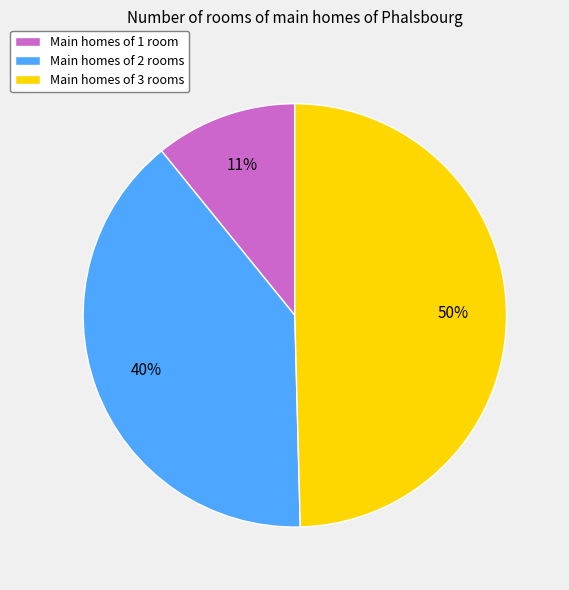

Which category has the smallest portion of the pie?

Main homes of 1 room